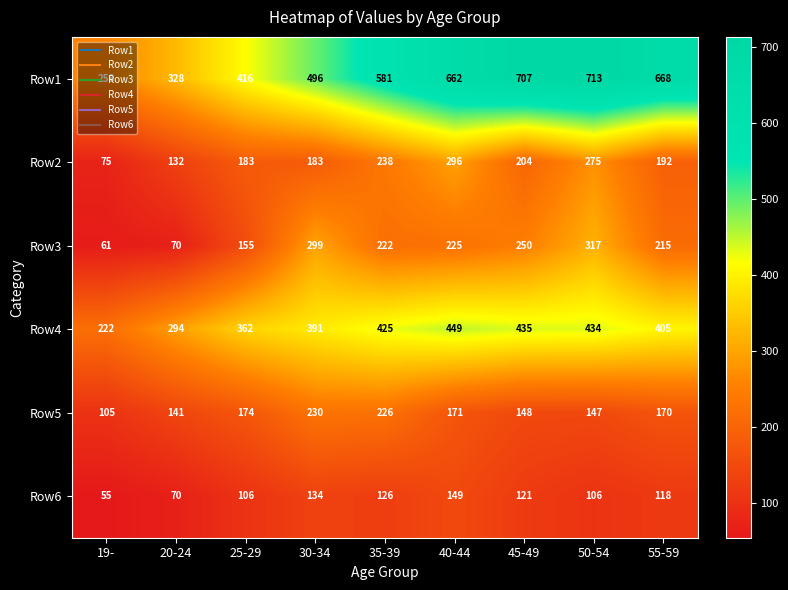

Which label corresponds to the largest value in the chart?

50-54